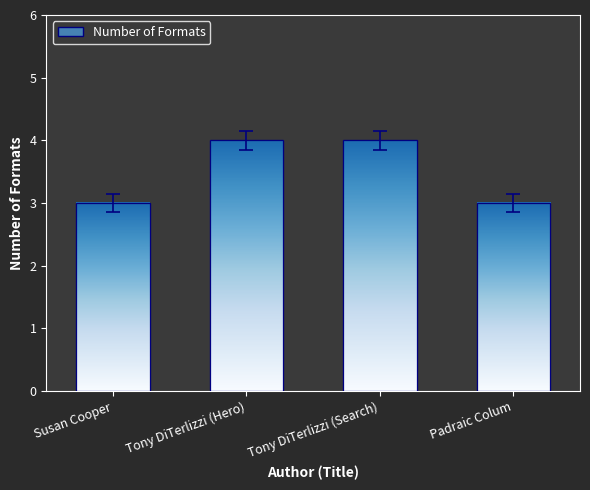

Reading left to right, list all the values displayed in this chart.

3	4	4	3